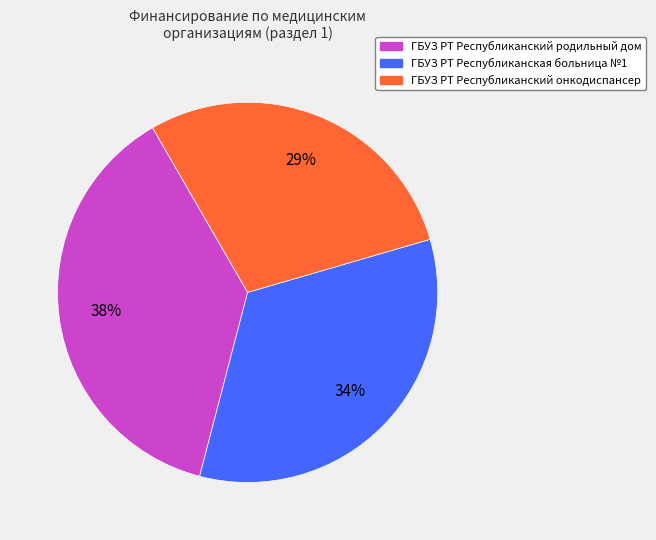

What is the largest slice in the pie chart?

ГБУЗ РТ Республиканский родильный дом